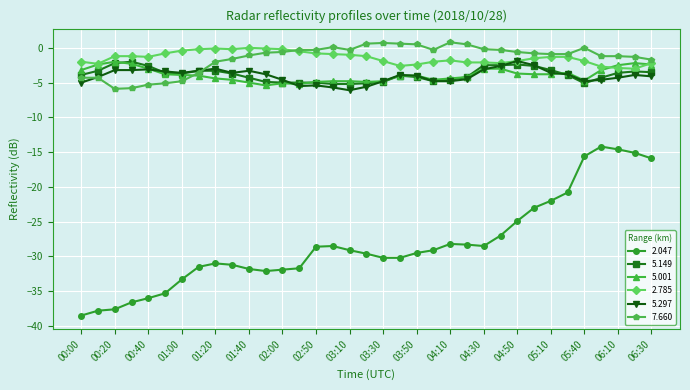

What is the highest value of the 5.297 series?

-1.9